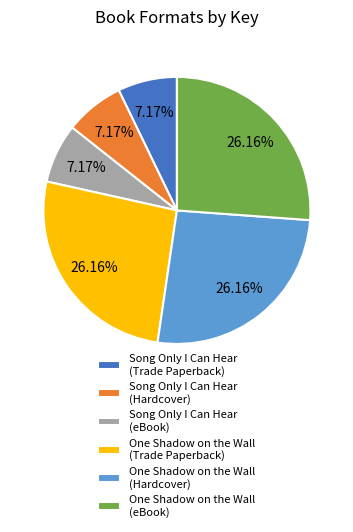

Does One Shadow on the Wall (eBook) represent more than half of the total?

No